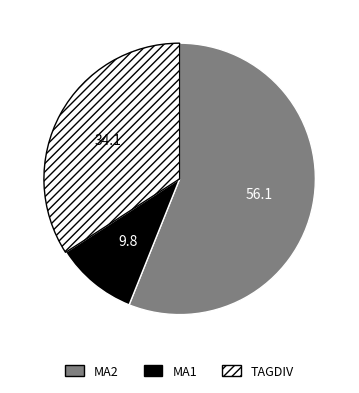

Which slice is the smallest?

MA1